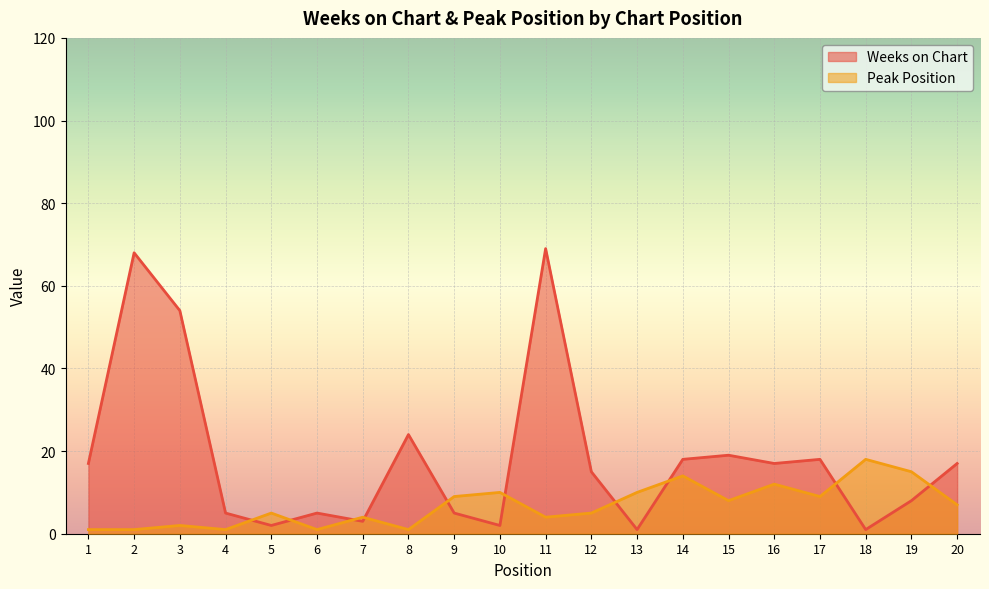

The Weeks on Chart series shows 1 at 18. True or false?

False